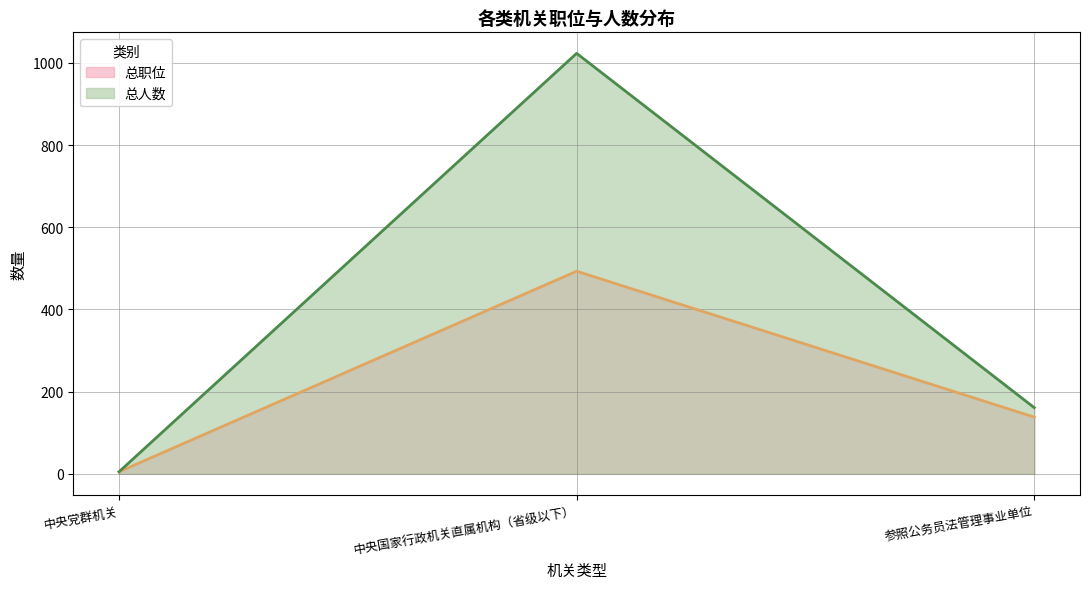

How many lines are shown in the chart?

2